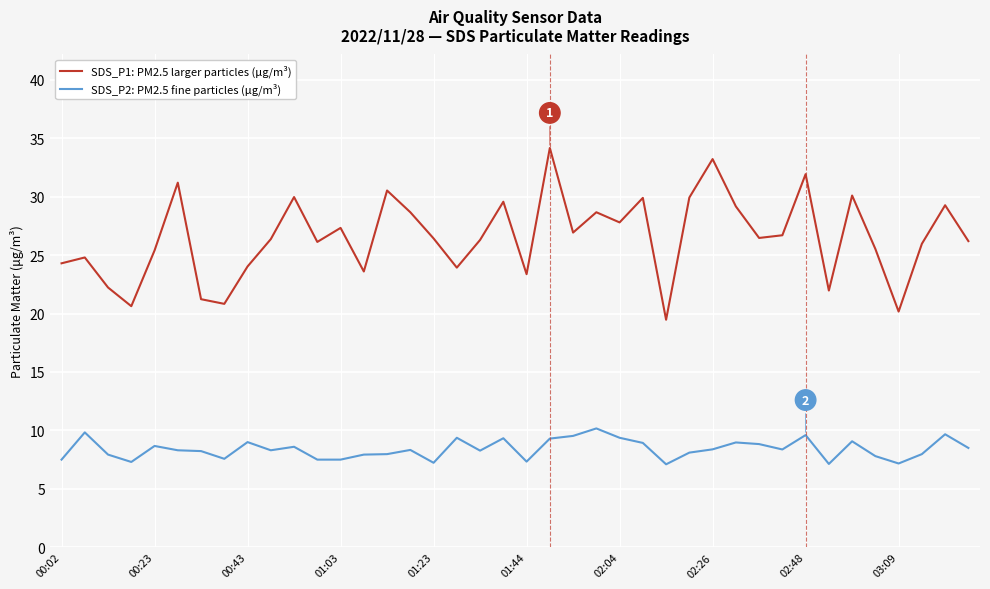

True or false: SDS_P2: PM2.5 fine particles (μg/m³) and SDS_P1: PM2.5 larger particles (μg/m³) intersect in this chart.

False